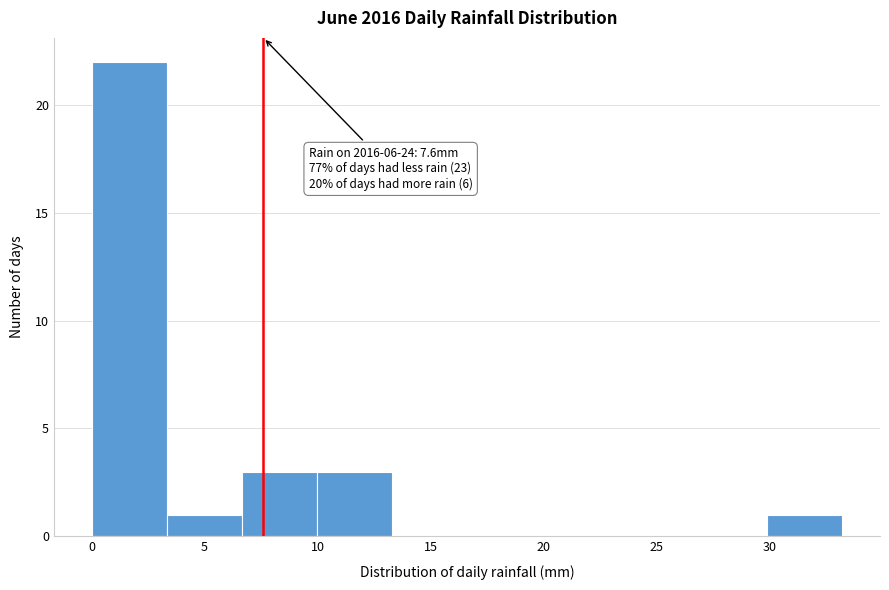

Over which range of the x-axis is the bar tallest?

0.0 to 3.5